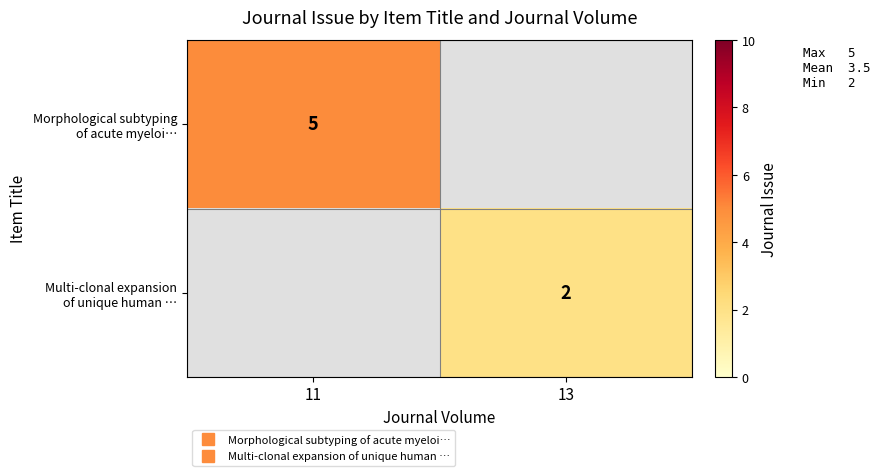

Between 13 and 11, which is larger?

11